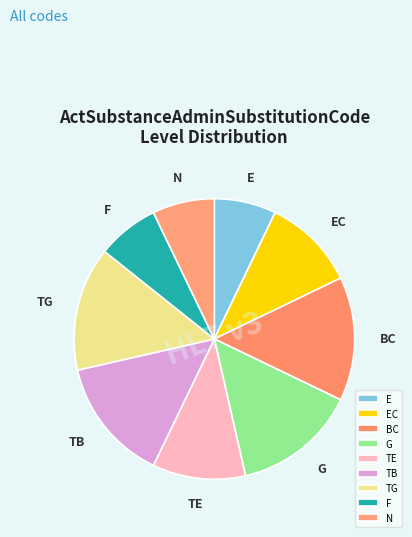

The BC slice represents 25% of the pie. True or false?

False